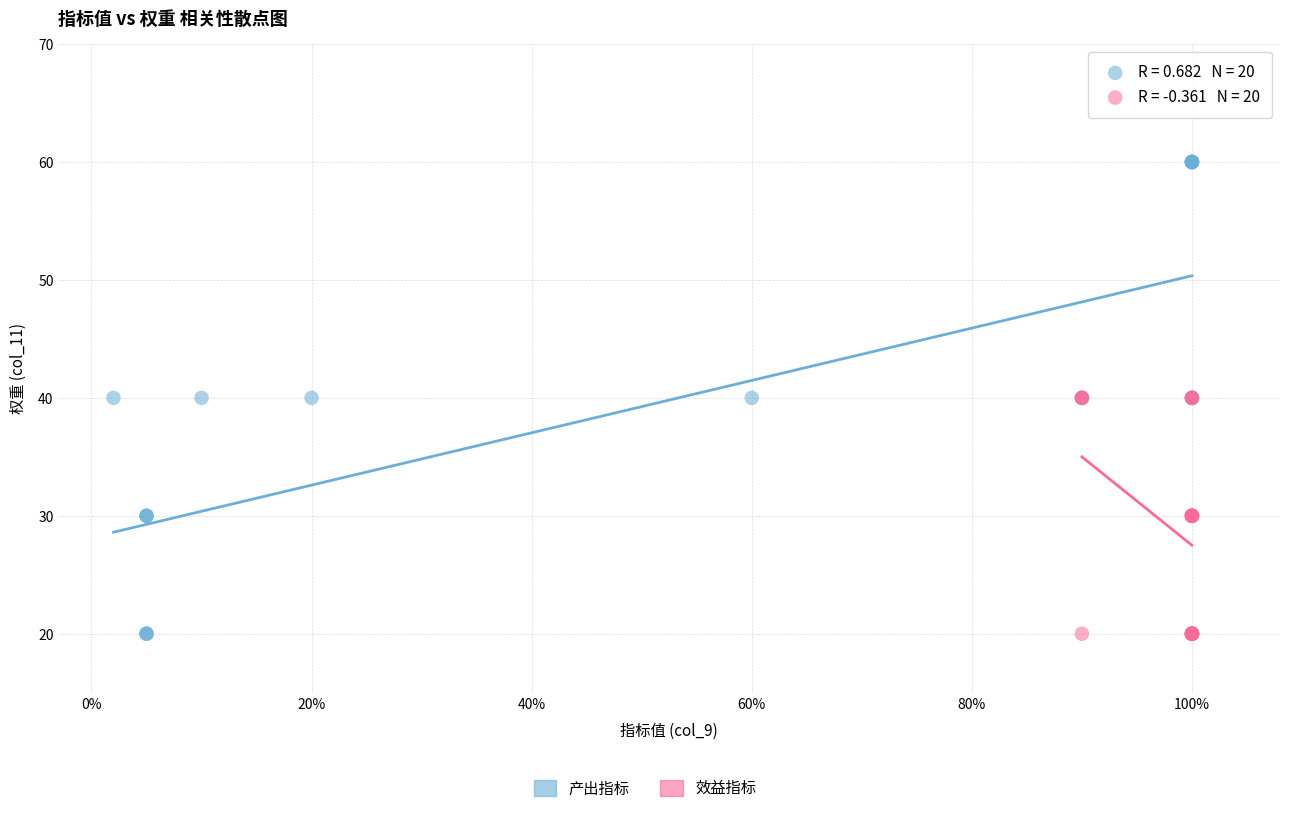

Which series has the largest Y range (max minus min)?

产出指标